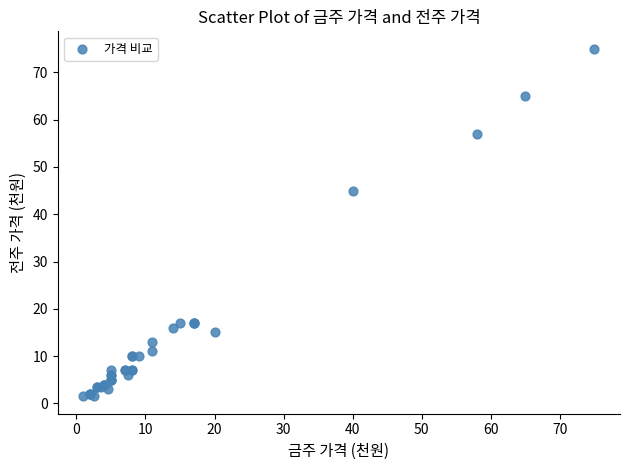

What Y value in the scatter plot is closest to 38?

45.0